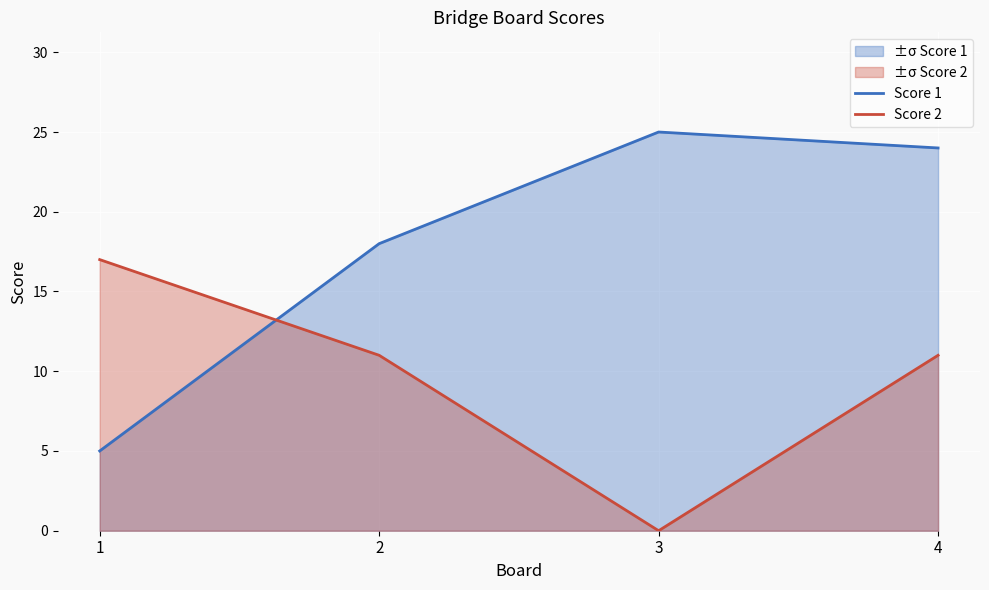

Rank the series at 4 from lowest to highest value.

Score 2, Score 1